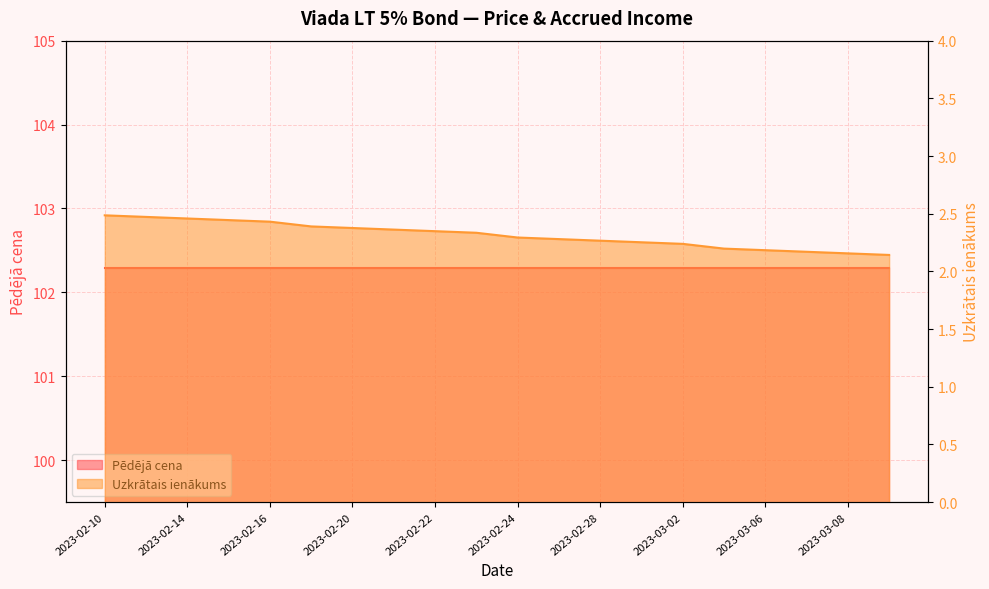

What is the smallest value displayed?

2.1